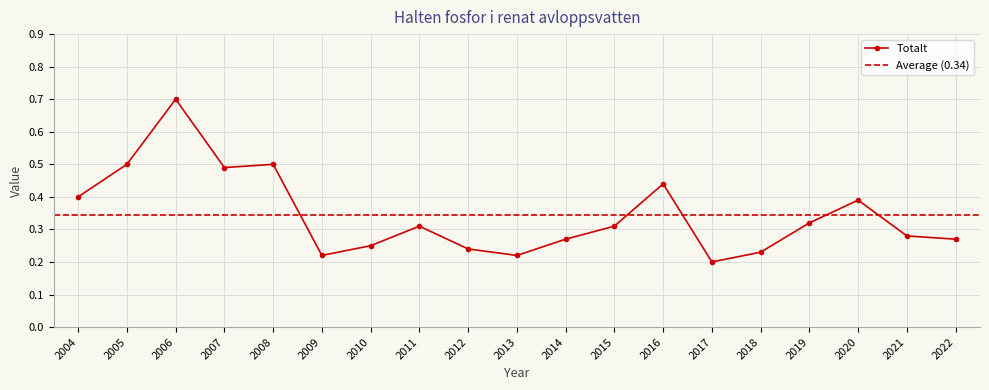

How many lines are shown in the chart?

1